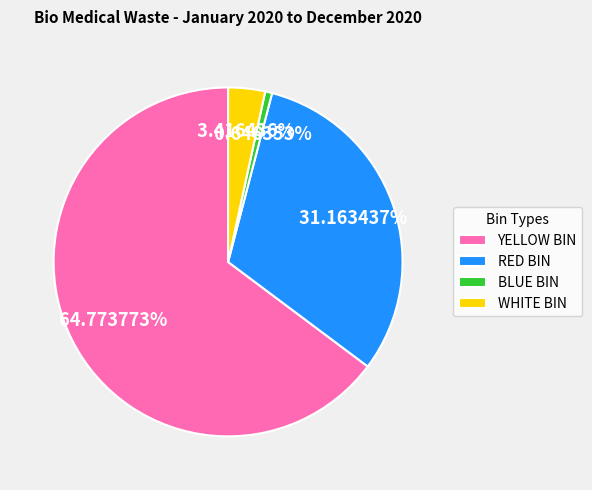

What percentage is the BLUE BIN slice, to the nearest percent?

1%